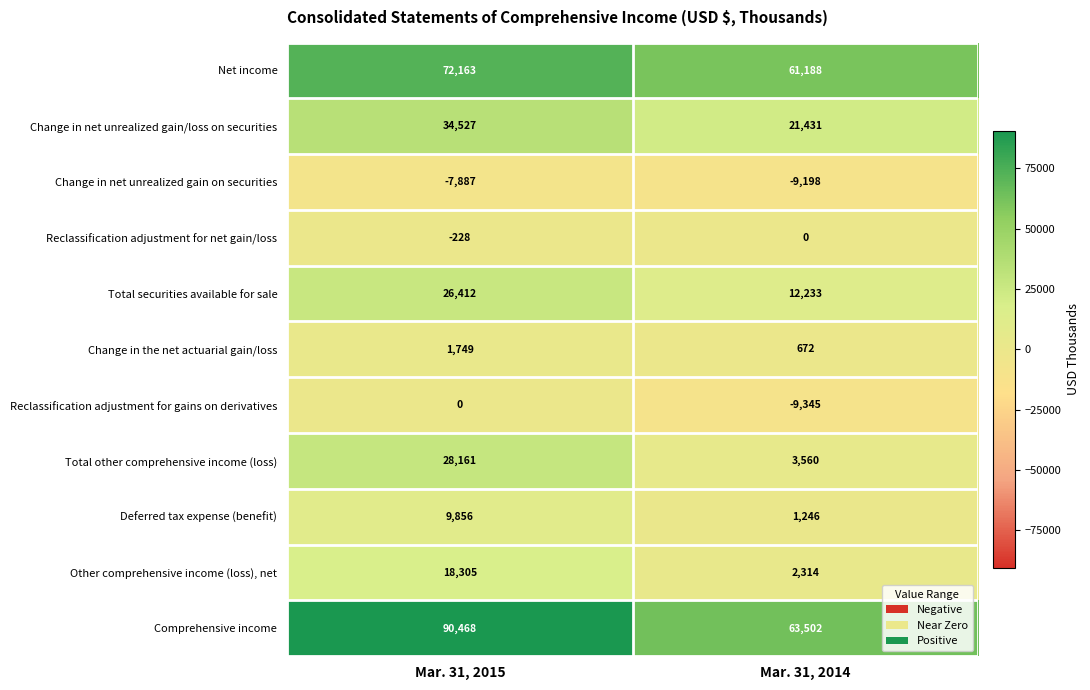

Count the number of data series in this chart.

11